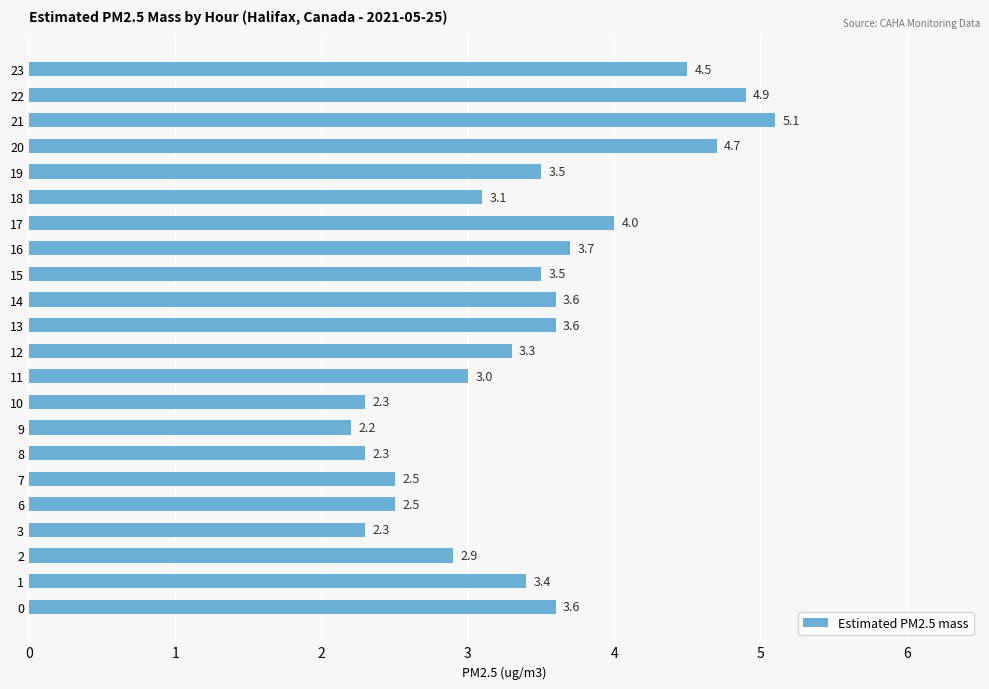

Reading top to bottom, extract all data points from this chart.

4.5	4.9	5.1	4.7	3.5	3.1	4.0	3.7	3.5	3.6	3.6	3.3	3.0	2.3	2.2	2.3	2.5	2.5	2.3	2.9	3.4	3.6